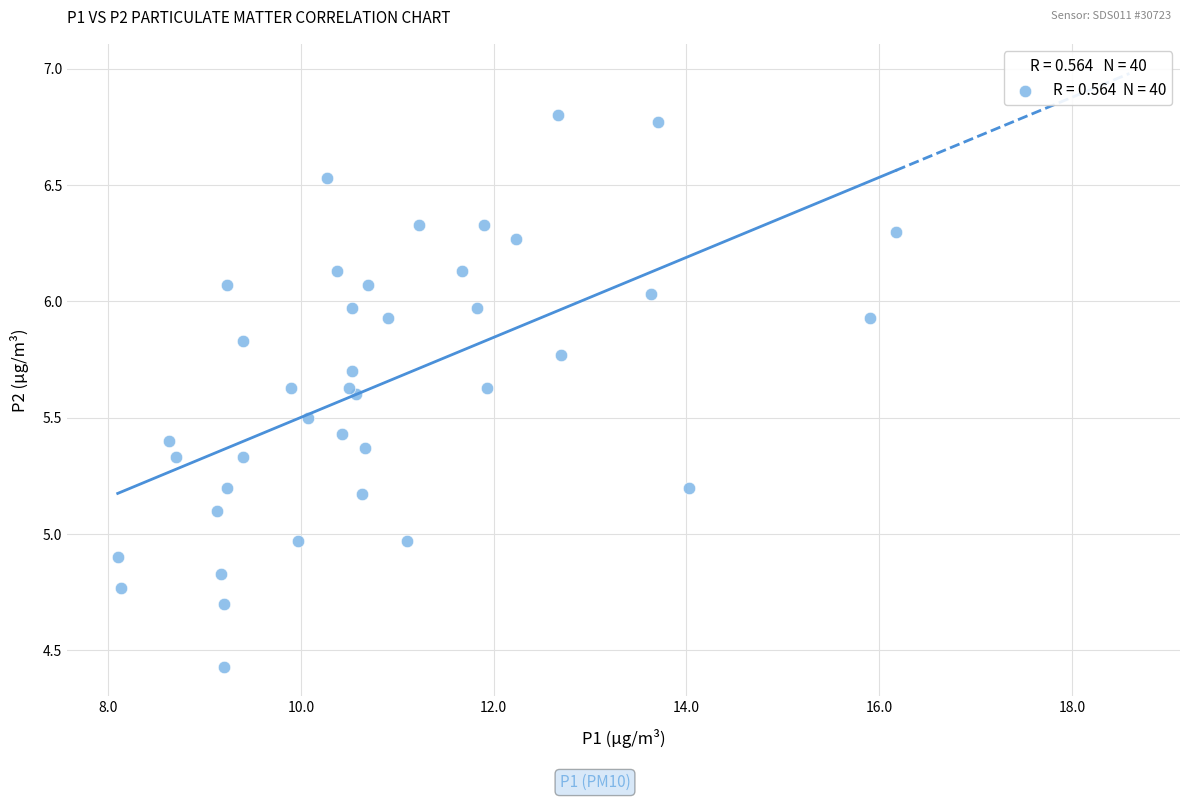

What is the range of Y values (max minus min)?

2.4